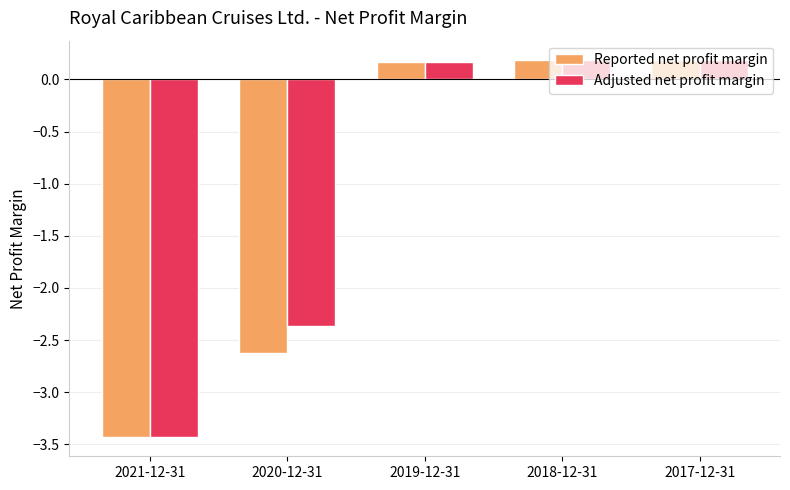

Is the value of Reported net profit margin at 2021-12-31 greater than the value of Adjusted net profit margin at 2020-12-31?

No